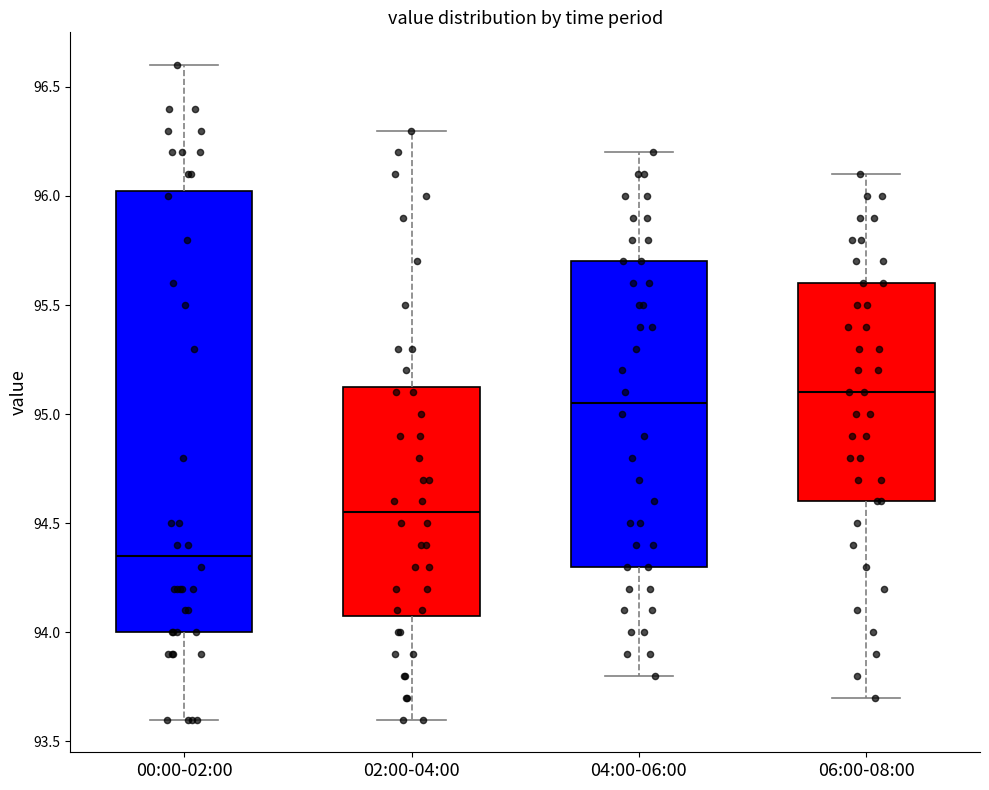

Which box is the tallest, from its lower edge to its upper edge?

00:00-02:00